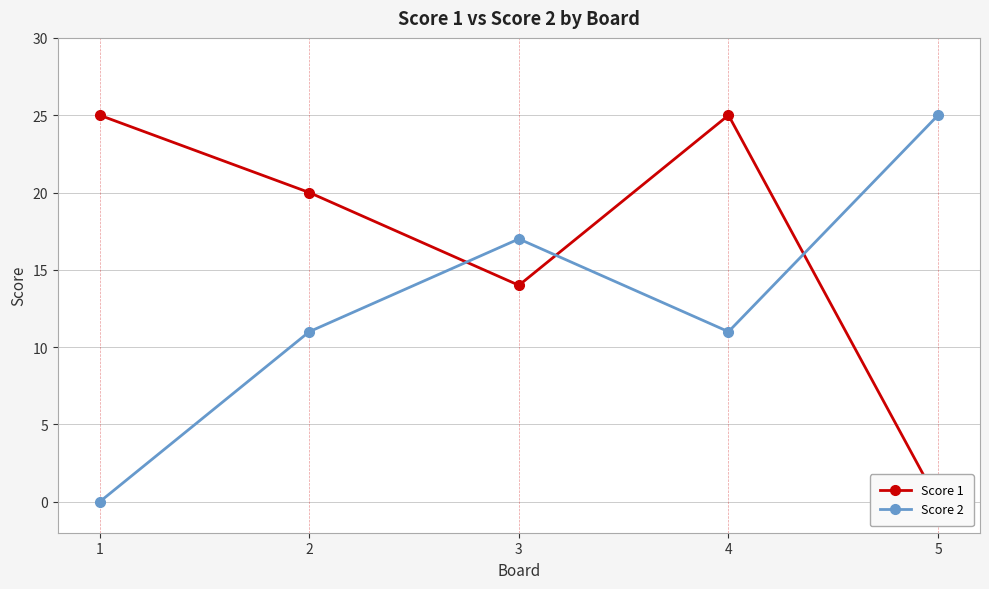

What is the difference between the highest and lowest values at 4?

14